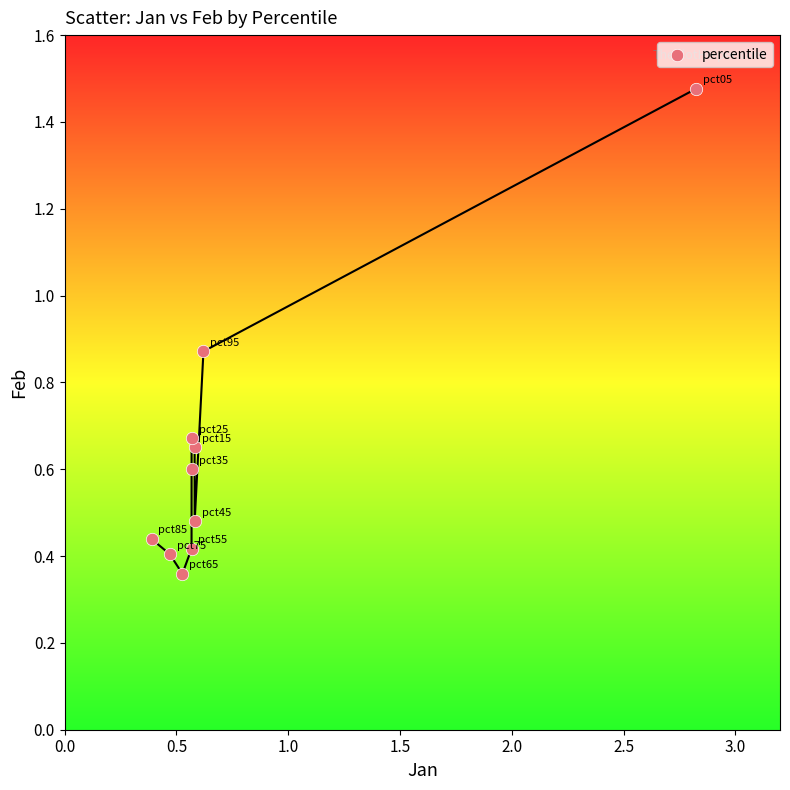

What is the range of X values (max minus min)?

2.4